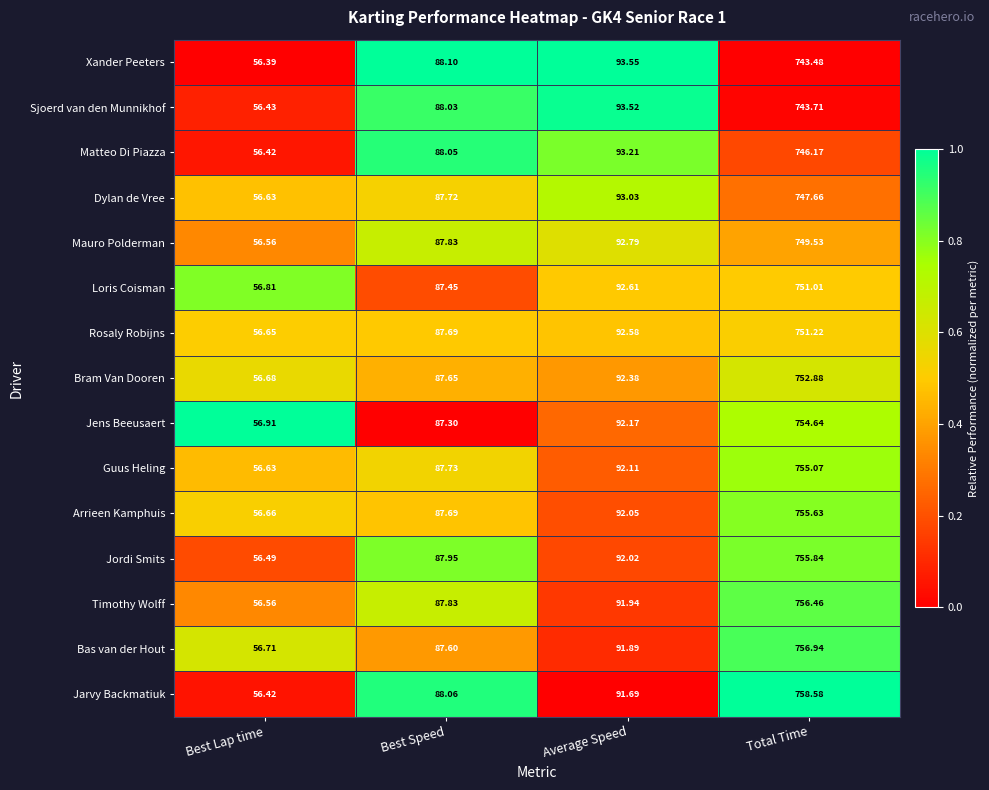

At which category is the sum across all series the highest?

Total Time